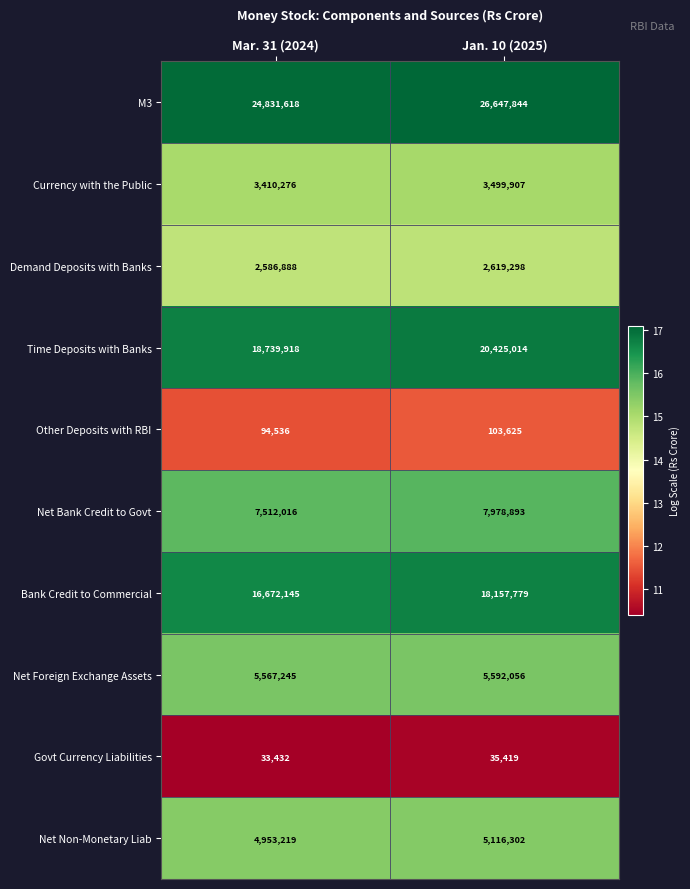

What is the difference between the maximum and minimum values in the Bank Credit to Commercial series?

1485634